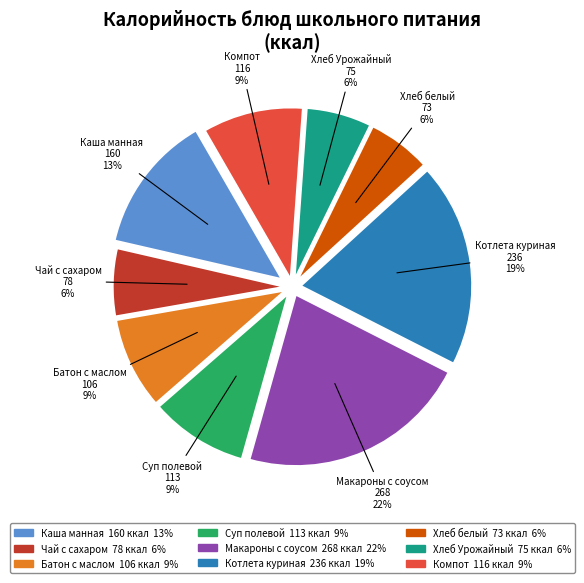

To the nearest percent, what is the average slice percentage?

11%